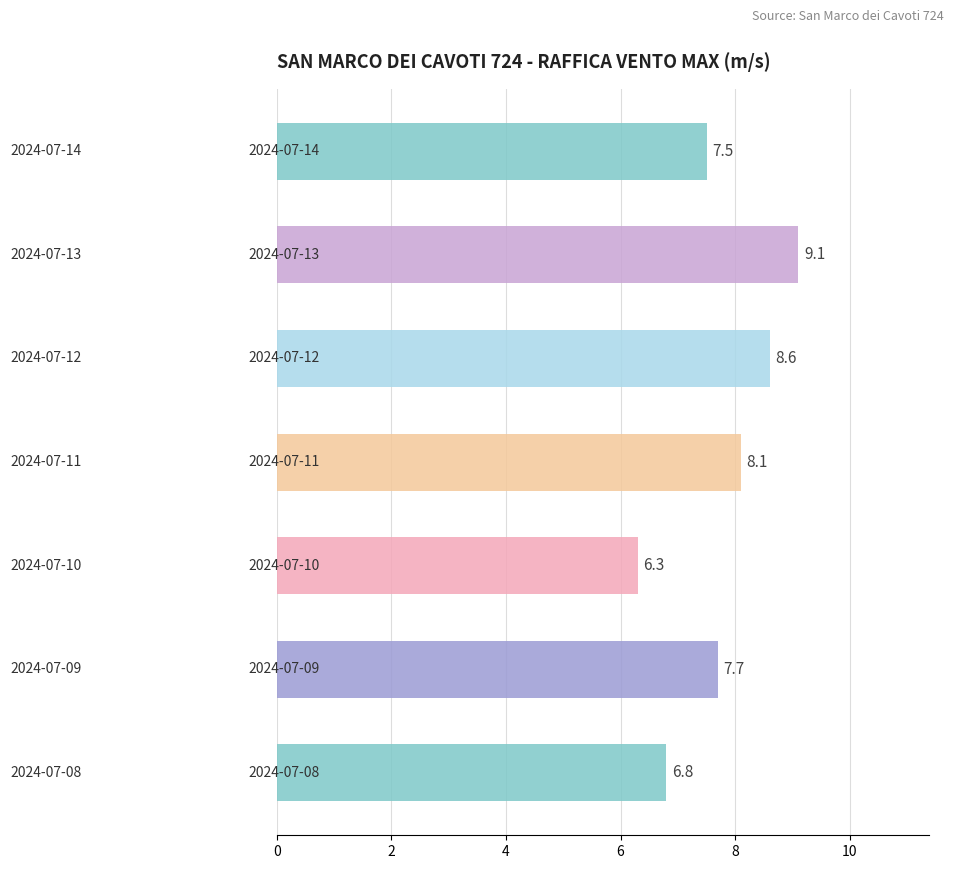

What is the difference between the maximum and minimum values?

2.8